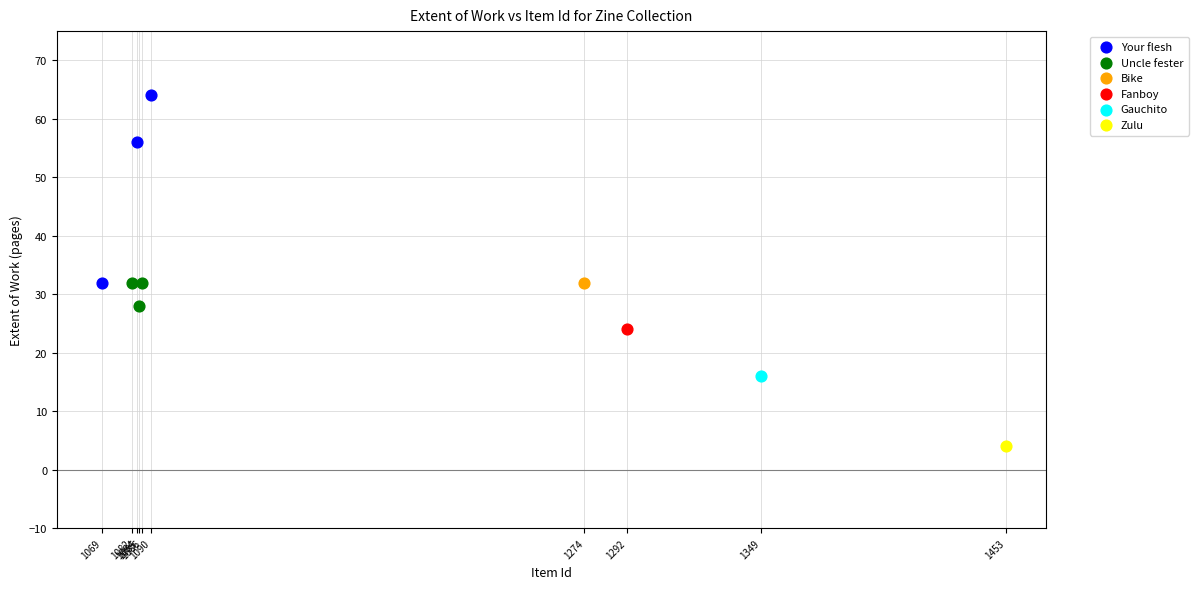

What are all the series names shown in the legend?

Your flesh, Uncle fester, Bike, Fanboy, Gauchito, Zulu